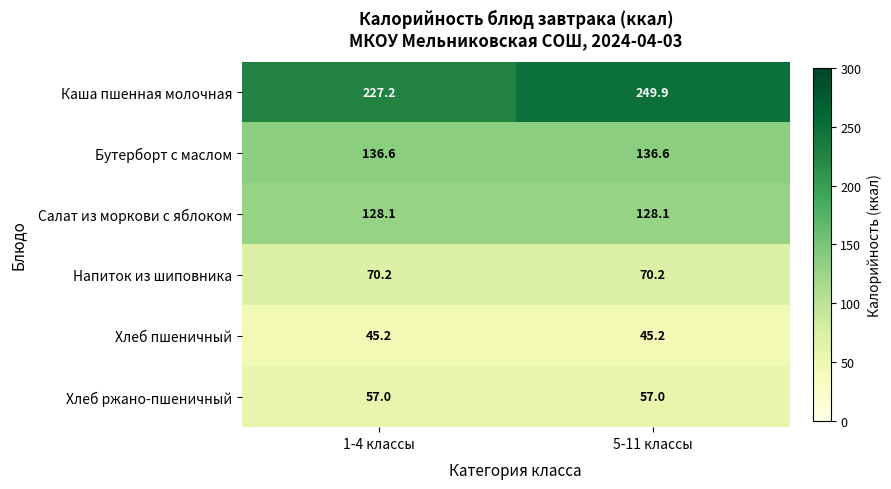

What is the total value across all series at 1-4 классы?

664.3